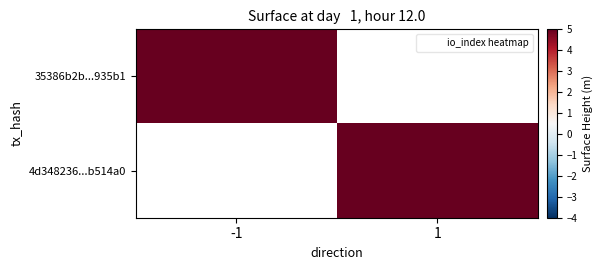

Rank the series by their average value, from highest to lowest.

35386b2b...935b1, 4d348236...b514a0